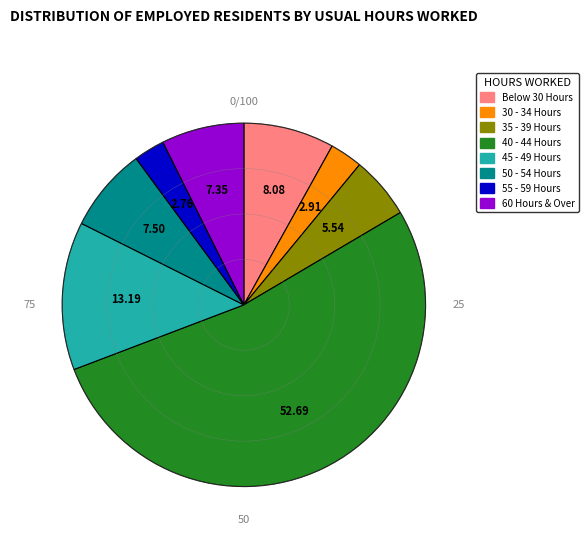

What is the ratio of the value at 45 - 49 Hours to the value at 50 - 54 Hours?

1.8